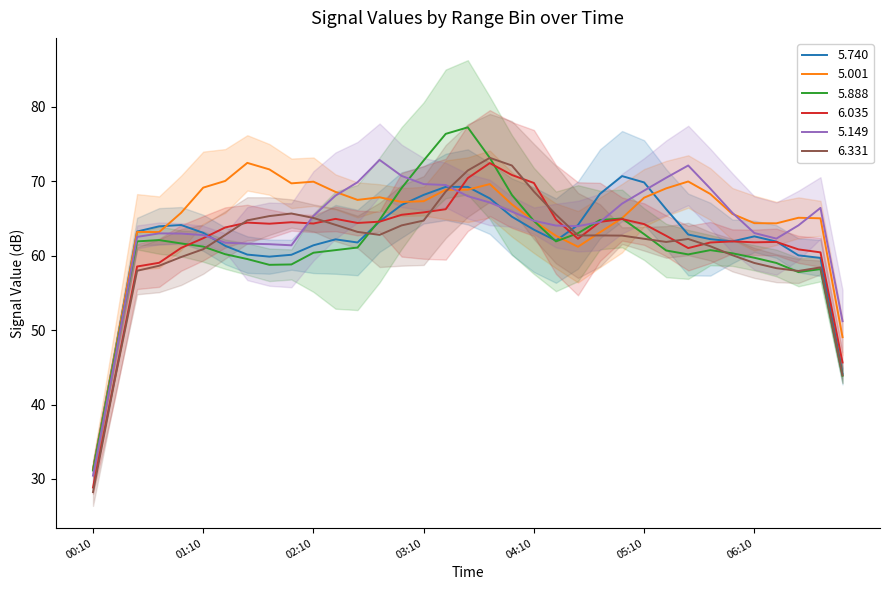

The value of 5.888 at 06:10 is 59.7. True or false?

True